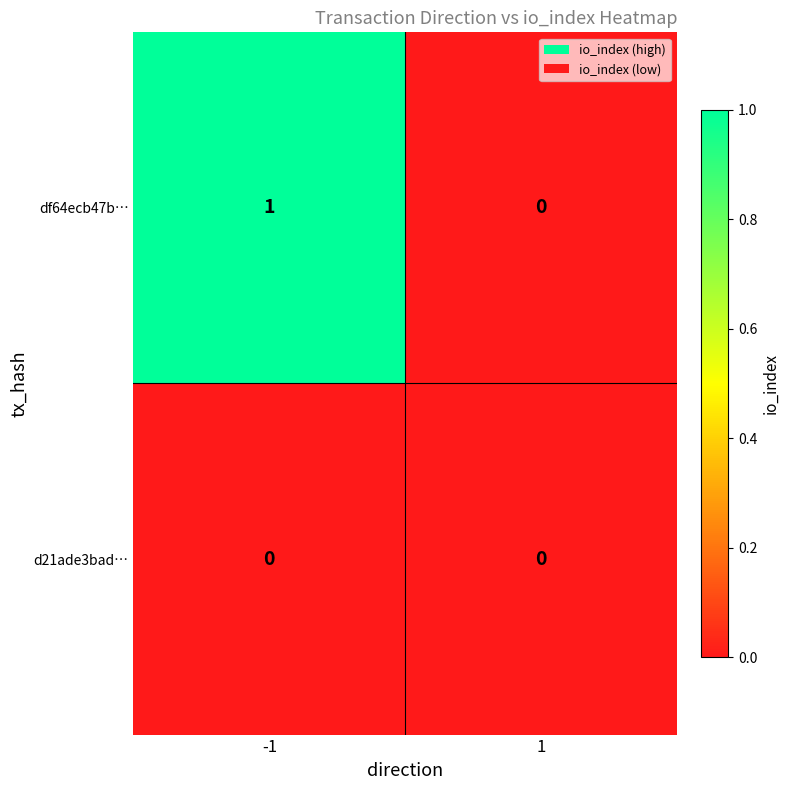

How many series are shown in this chart?

2